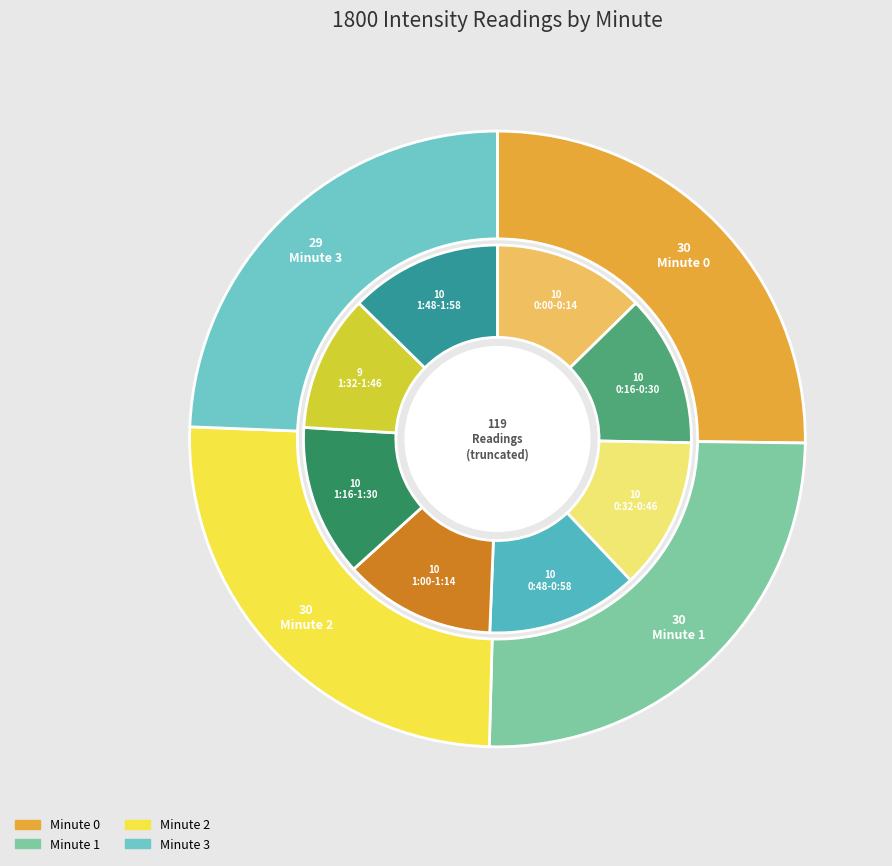

Is it true that Minute 2 is 31% of the pie?

False